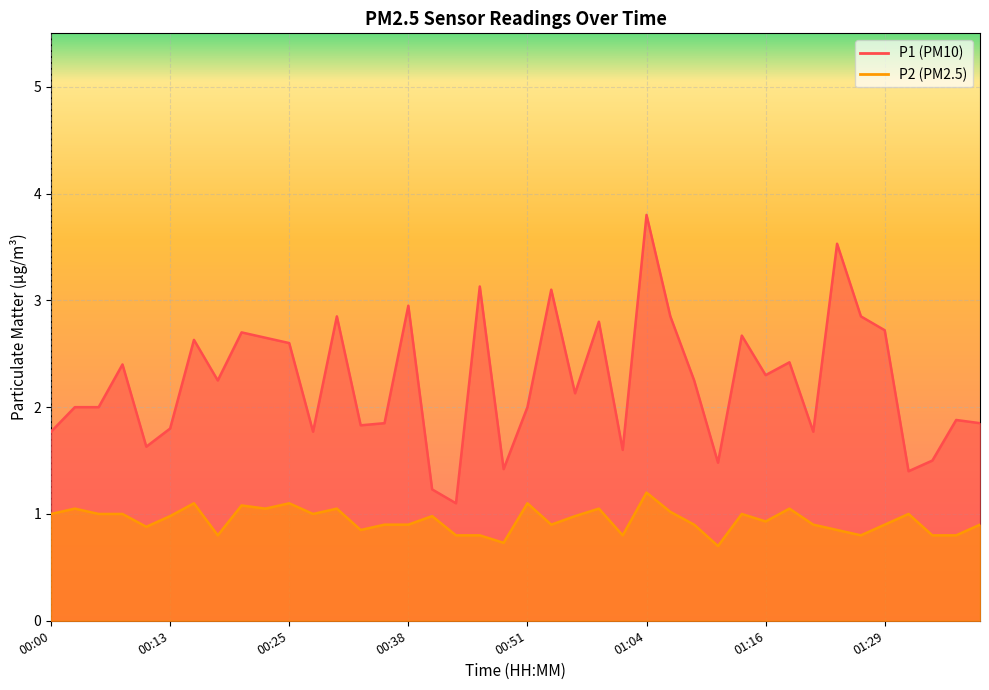

What is the sum of the P1 values at 00:10 and 01:21?

3.4